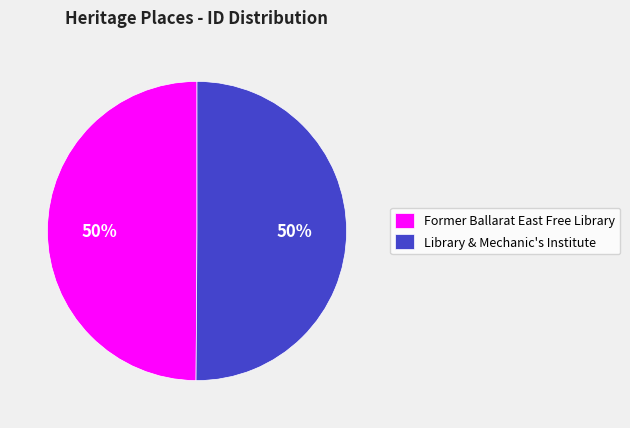

Approximately how many times larger is the value at Former Ballarat East Free Library compared to Library & Mechanic's Institute?

1.0